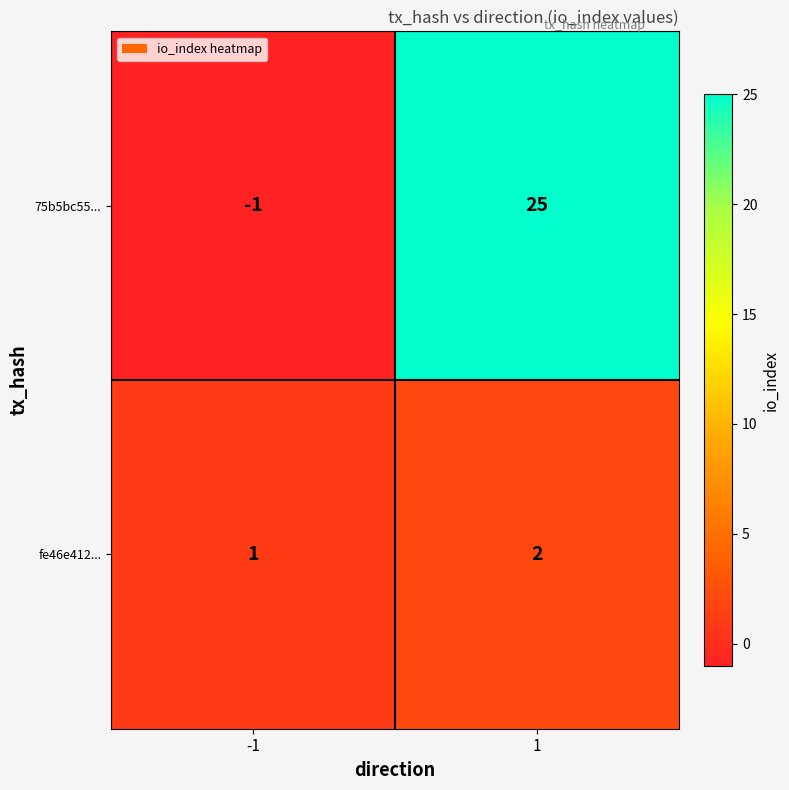

At how many categories does at least one series exceed 0?

2